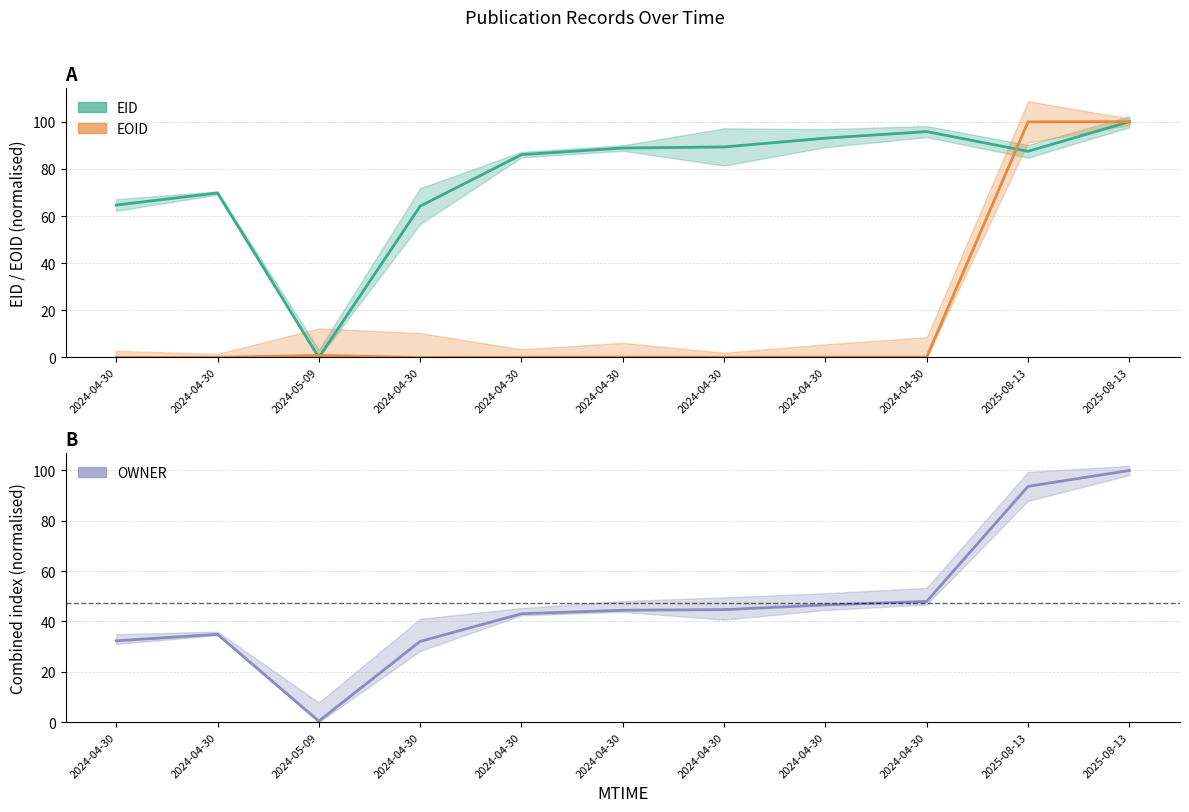

The EID series shows 95.8 at 2024-04-30. True or false?

True